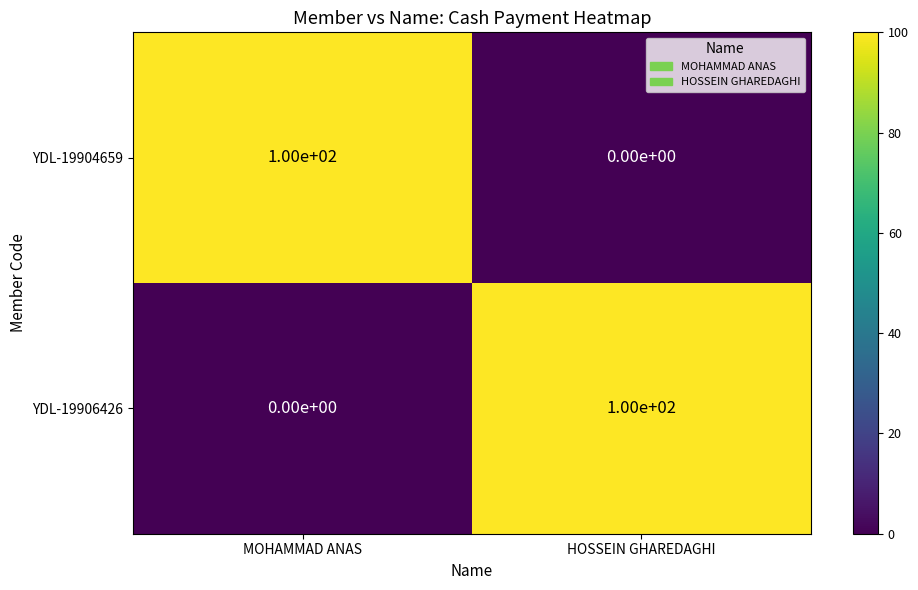

What is the highest value of the YDL-19904659 series?

100